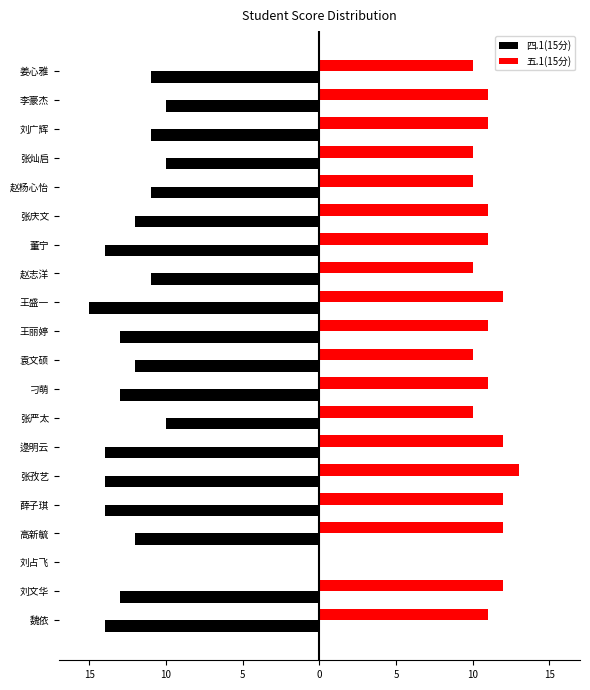

What is the greatest value displayed?

13